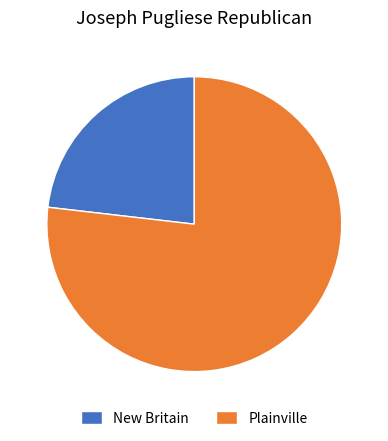

True or false: New Britain accounts for 31% of the total.

False